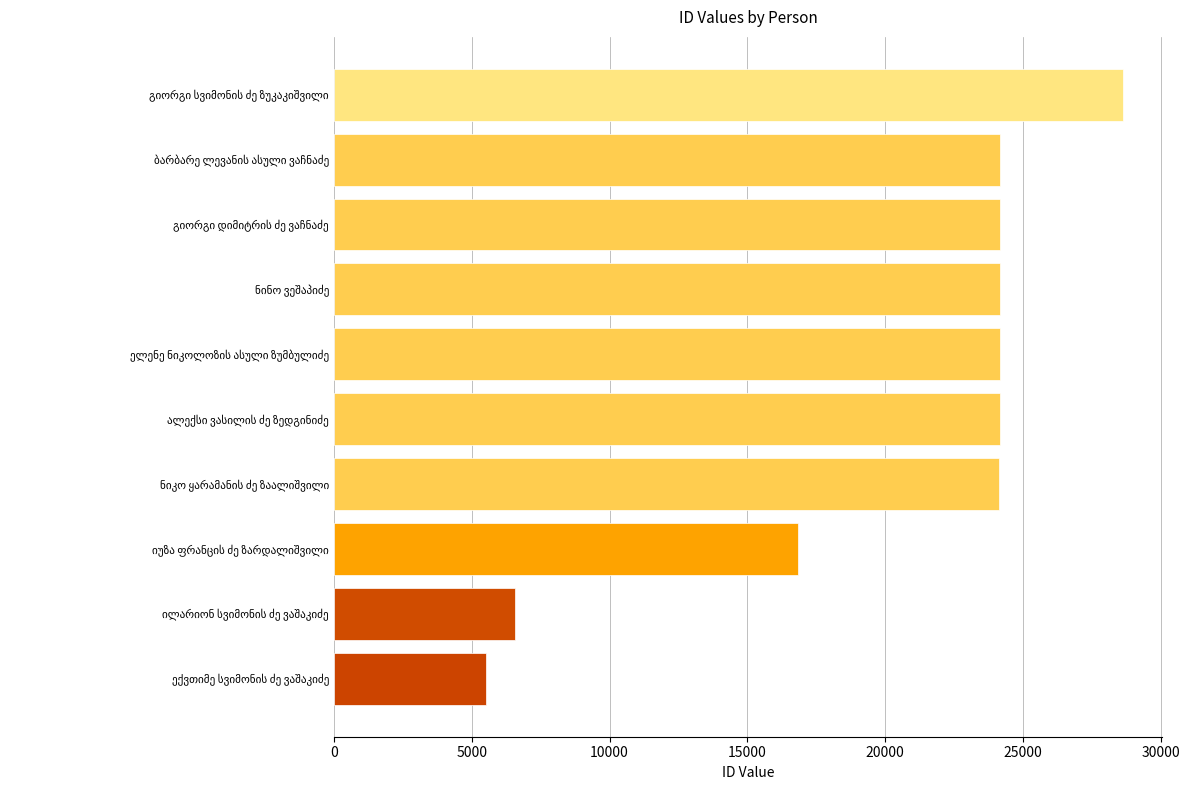

What is the smallest value displayed?

5526